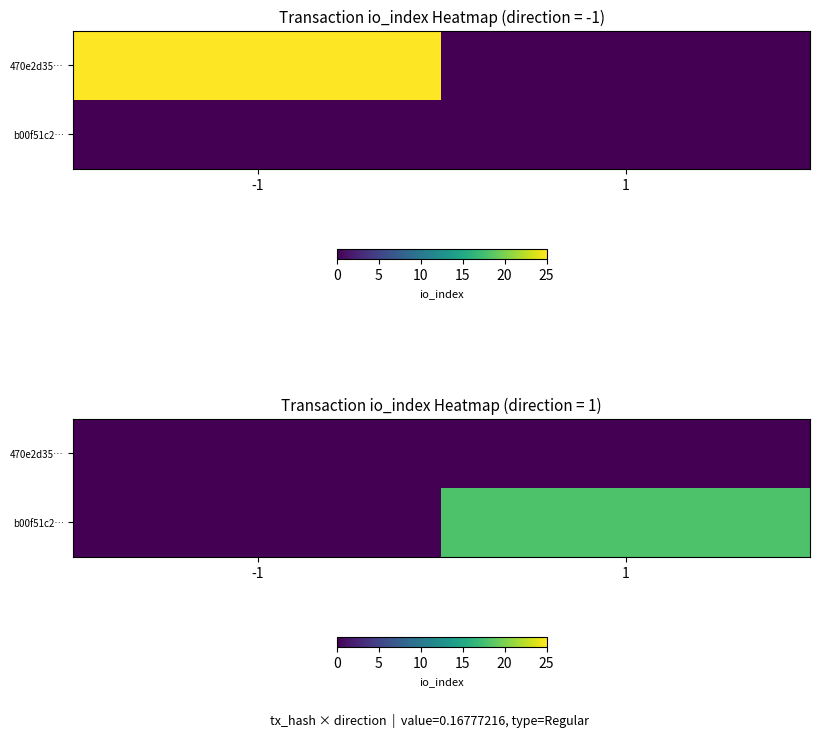

What is the difference between the maximum and minimum values in the b00f51c2… series?

18